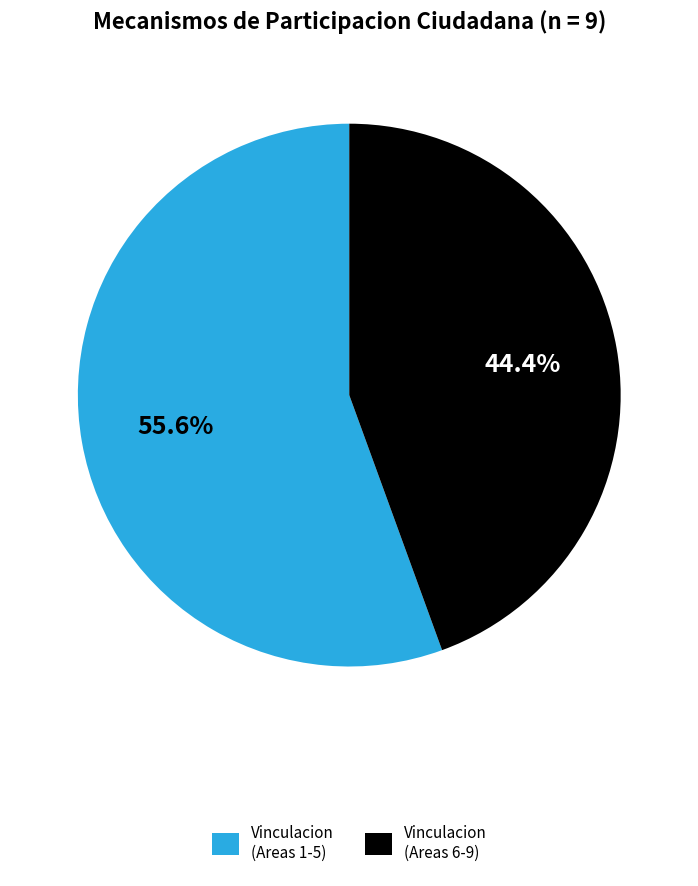

What is the ratio of the value at Vinculacion (Areas 1-5) to the value at Vinculacion (Areas 6-9)?

1.3